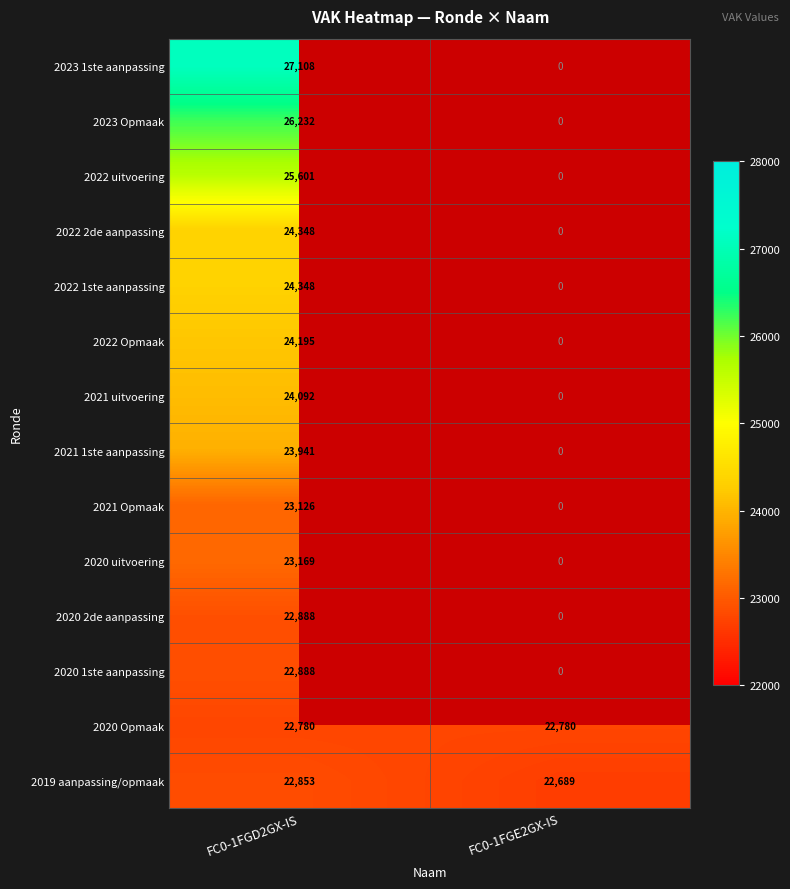

What is the minimum value for 2019 aanpassing/opmaak?

22689